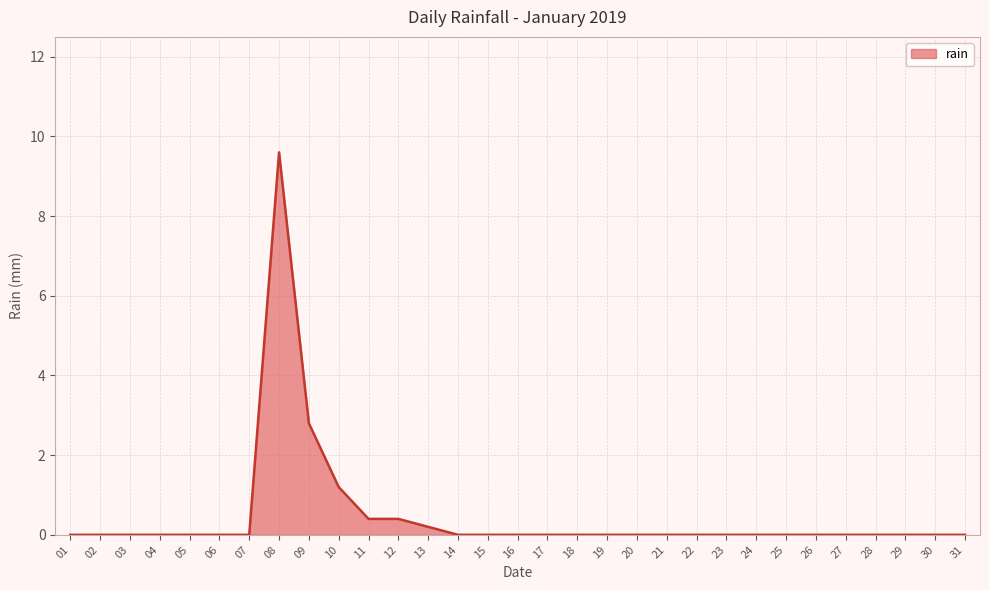

Reading left to right, extract all data points from this chart.

0.0	0.0	0.0	0.0	0.0	0.0	0.0	9.6	2.8	1.2	0.4	0.4	0.2	0.0	0.0	0.0	0.0	0.0	0.0	0.0	0.0	0.0	0.0	0.0	0.0	0.0	0.0	0.0	0.0	0.0	0.0